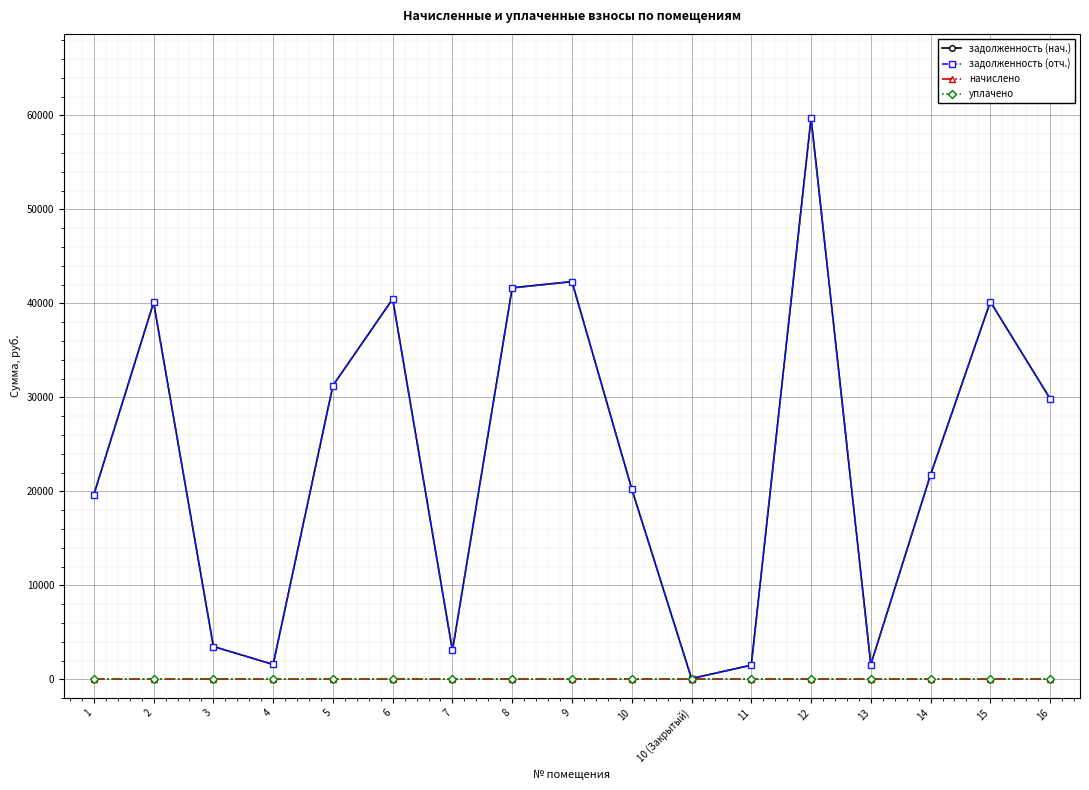

Which category has the lowest value across all series?

1